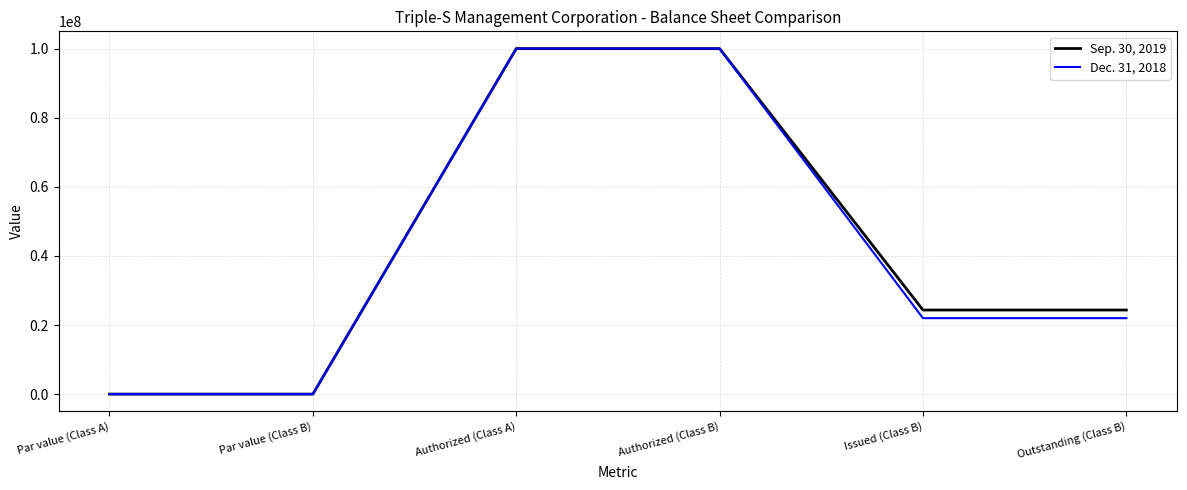

Rank the series at Issued (Class B) from lowest to highest value.

Dec. 31, 2018, Sep. 30, 2019